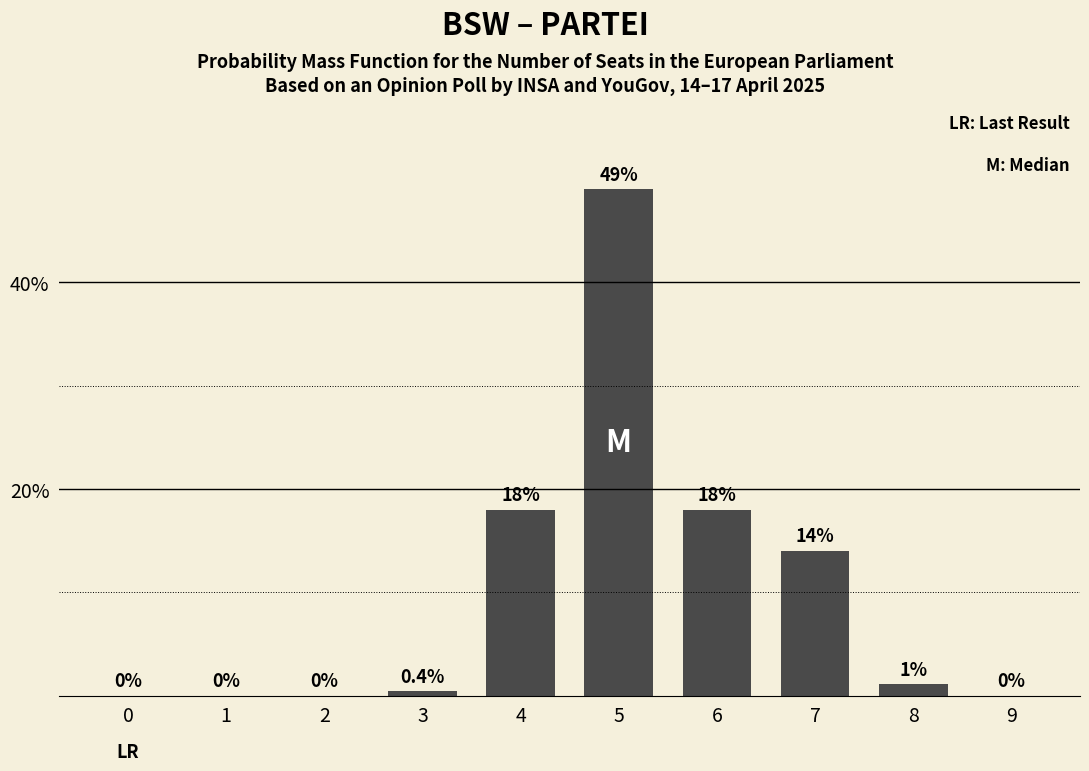

Reading right to left, extract all data points from this chart.

9=0.0	8=1.1	7=14.0	6=18.0	5=49.0	4=18.0	3=0.4	2=0.0	1=0.0	0=0.0